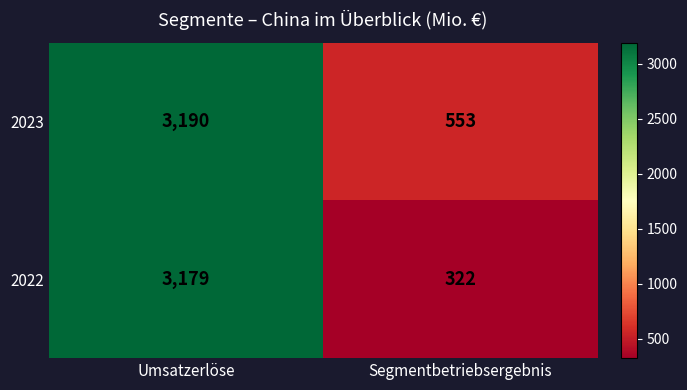

Where is 2022 nearest to the value 1750?

Segmentbetriebsergebnis